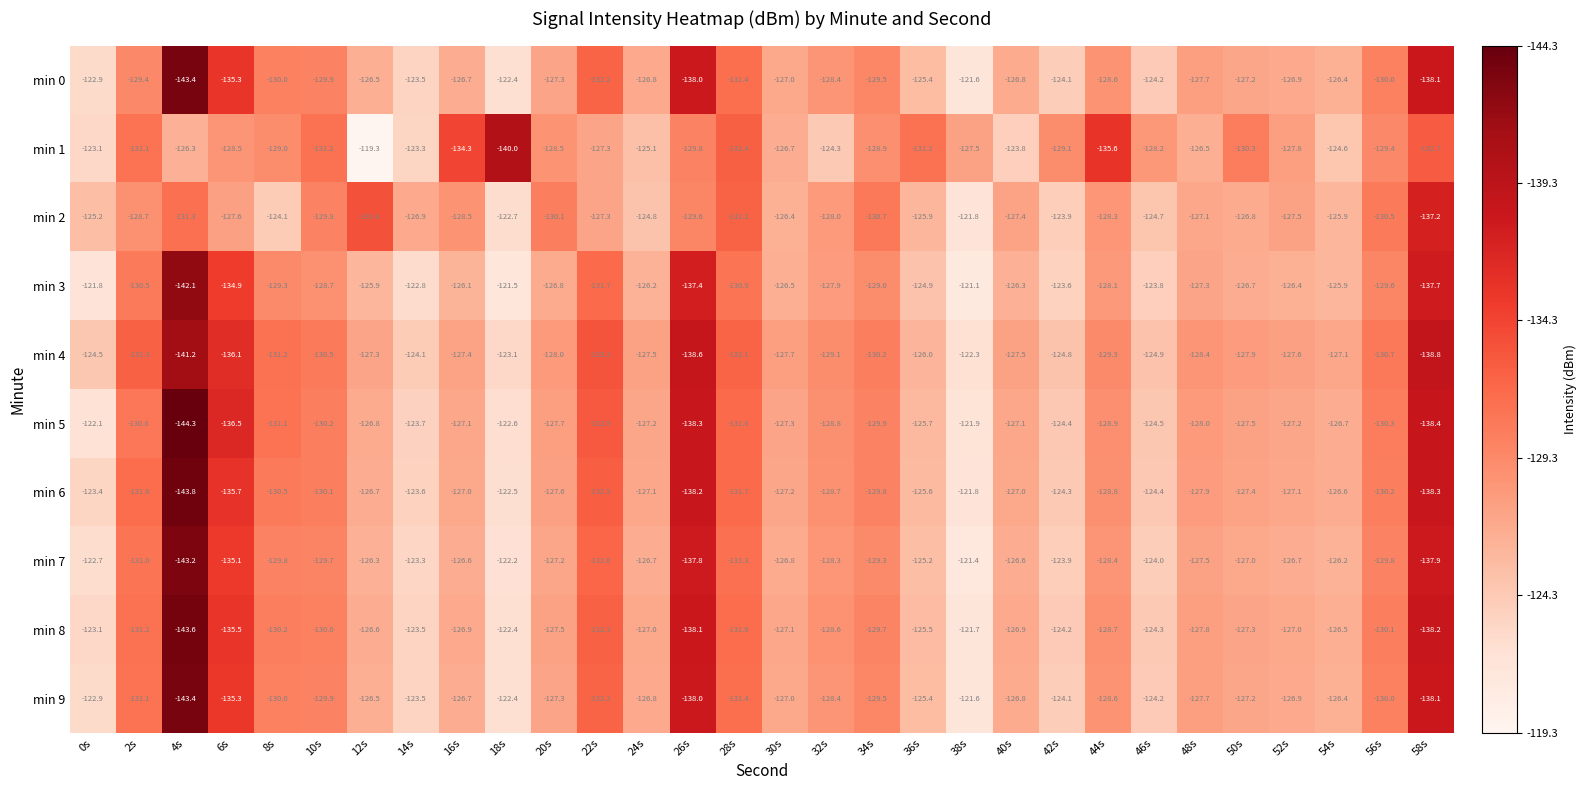

What is the spread (max minus min) of values at 10s?

2.5